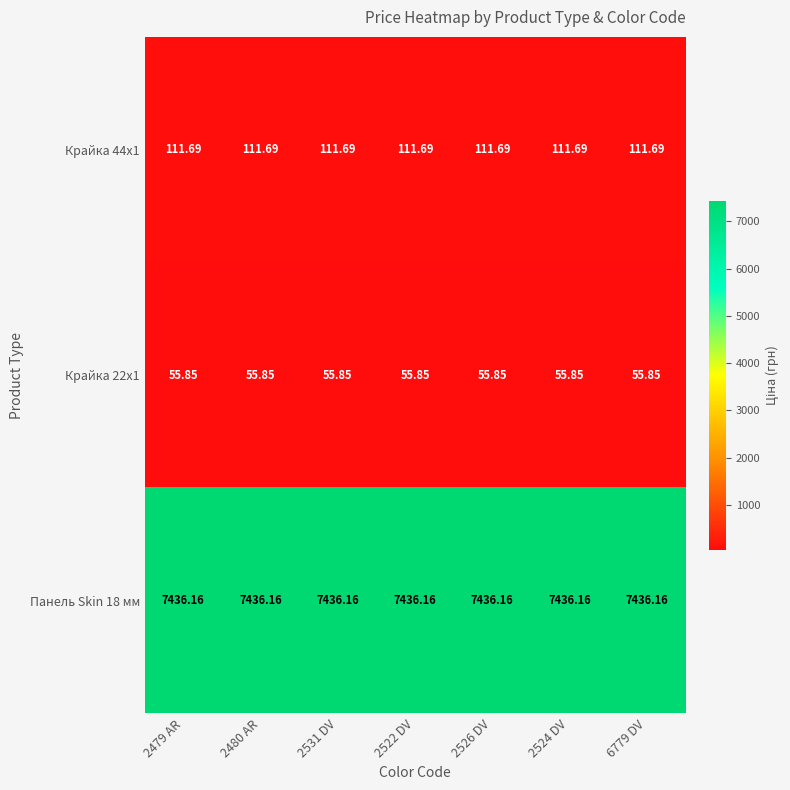

Is the value of Панель Skin 18 мм at 2531 DV greater than the value of Крайка 22x1 at 6779 DV?

Yes